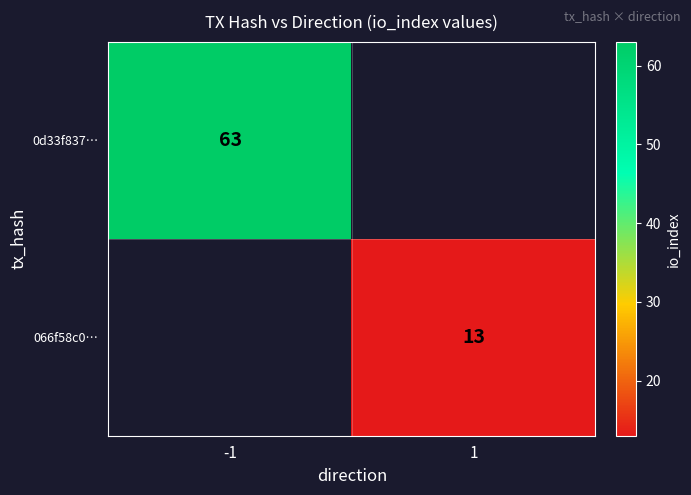

Is it true that 066f58c0… equals 13 at 1?

True